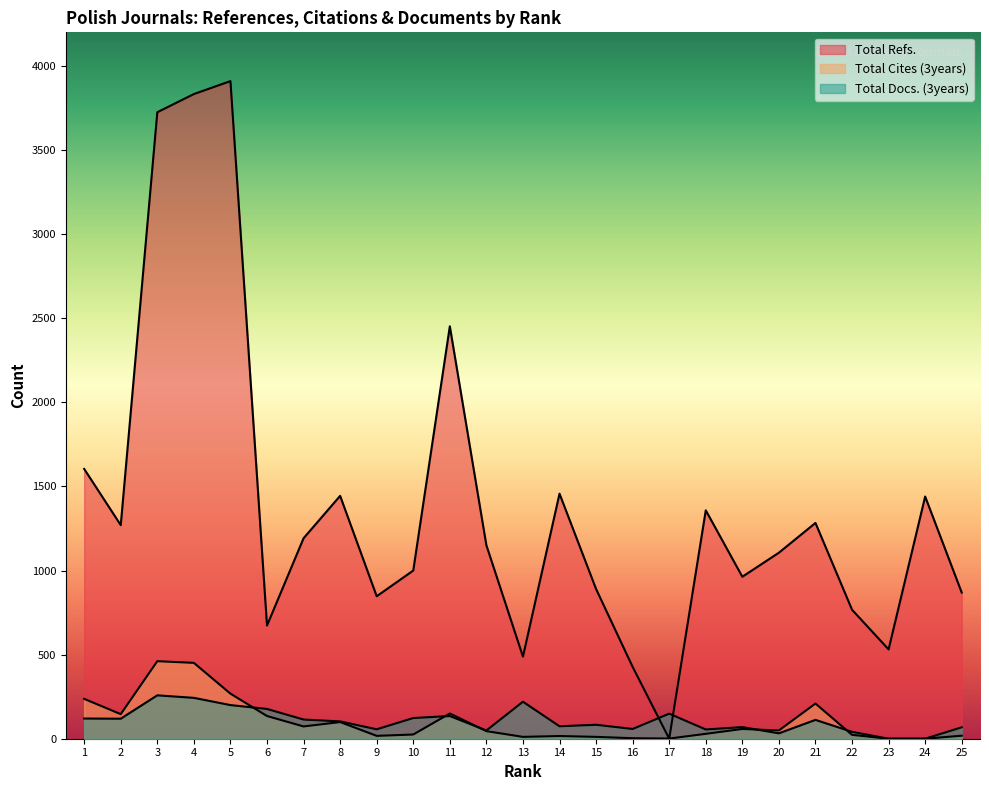

Which has a higher value, 25 or 9?

25